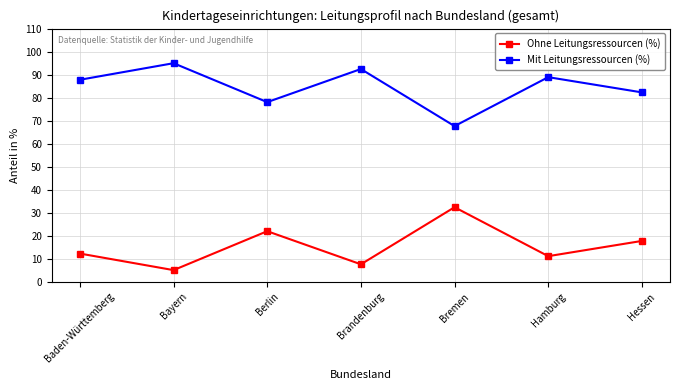

Which series has the largest total across all categories?

Mit Leitungsressourcen (%)